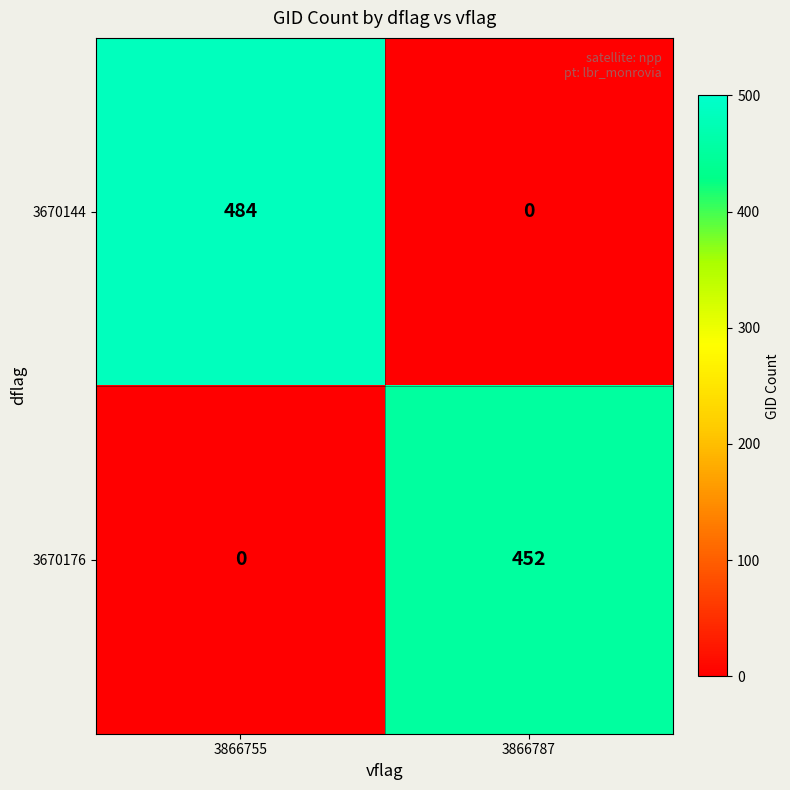

What value does the 3670144 series have at 3866755, to the nearest 50?

500